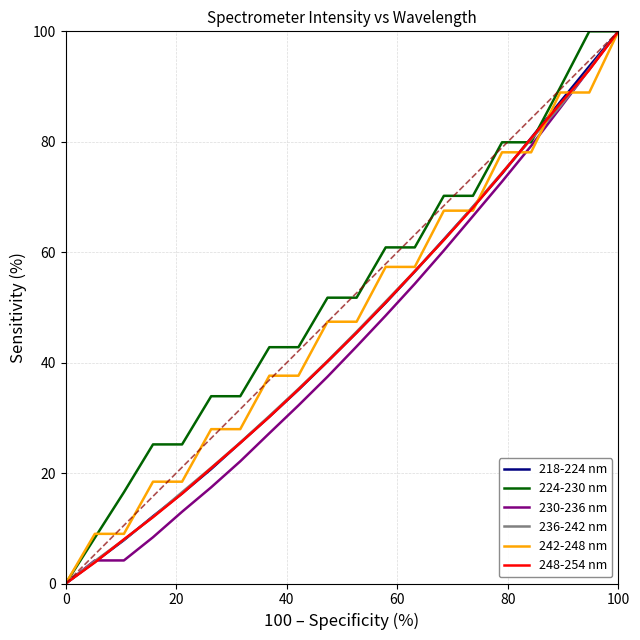

What is the maximum value for 236-242 nm?

100.0